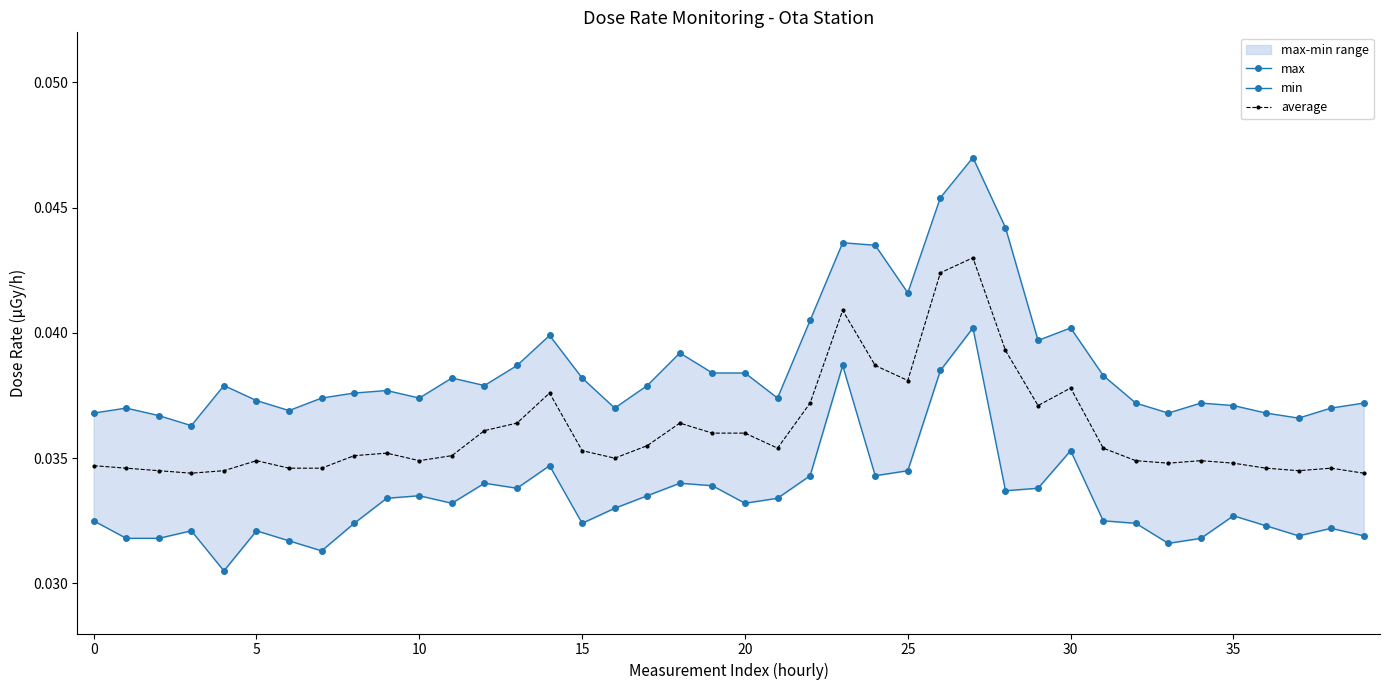

True or false: average has more than 1 interior local peaks.

True